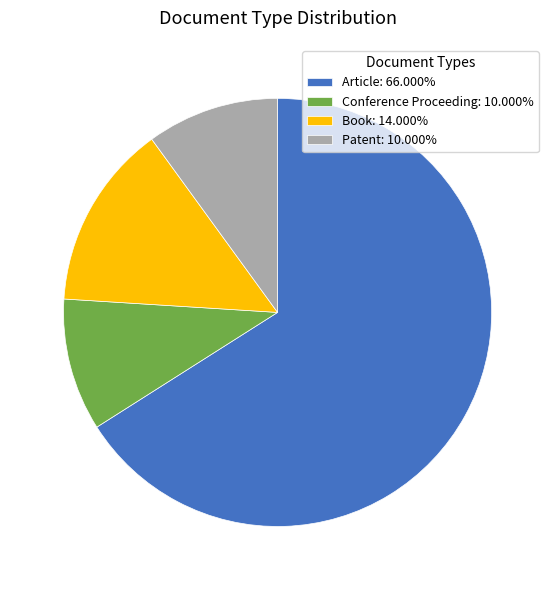

Is it true that Patent is 21% of the pie?

False